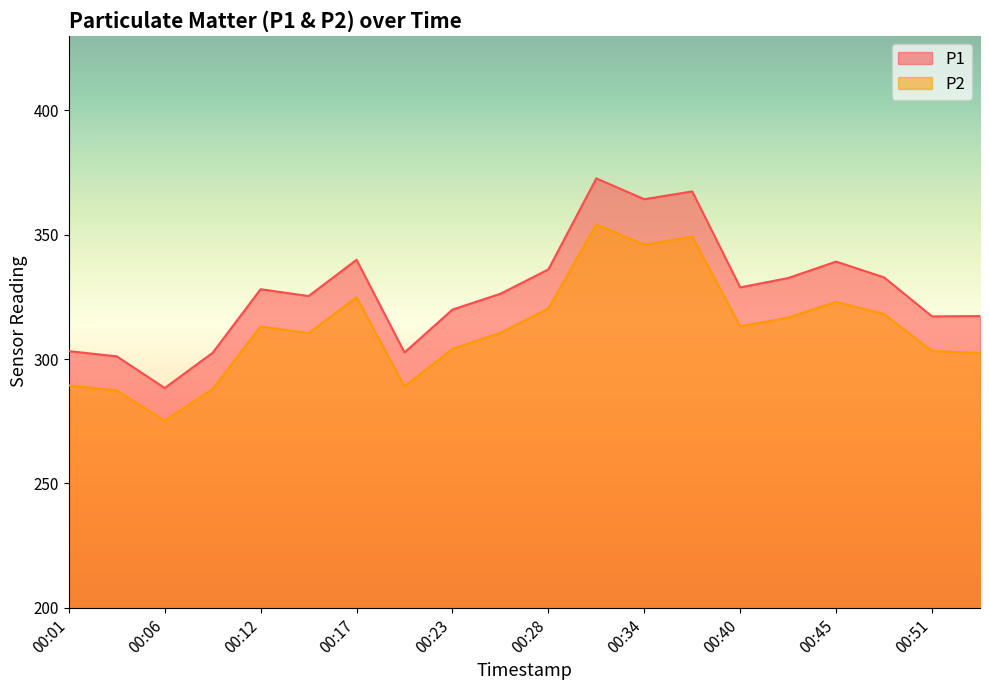

True or false: P1 and P2 cross at least once.

False